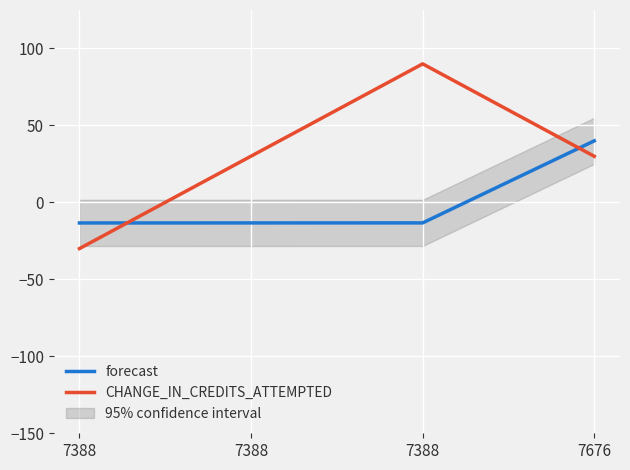

What is the difference between the highest and lowest values at 7388?

16.6